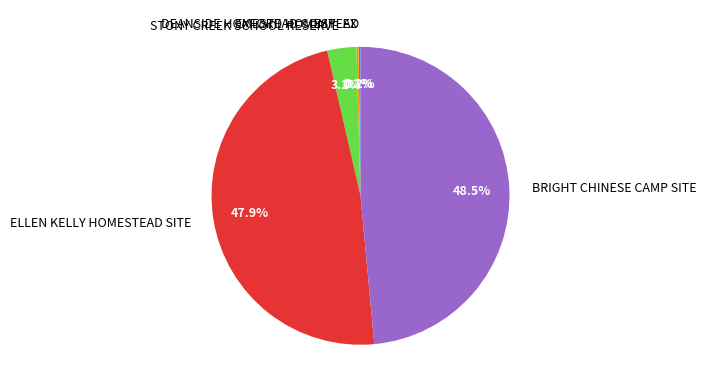

What percentage is the STONY CREEK SCHOOL RESERVE slice, to the nearest percent?

3%